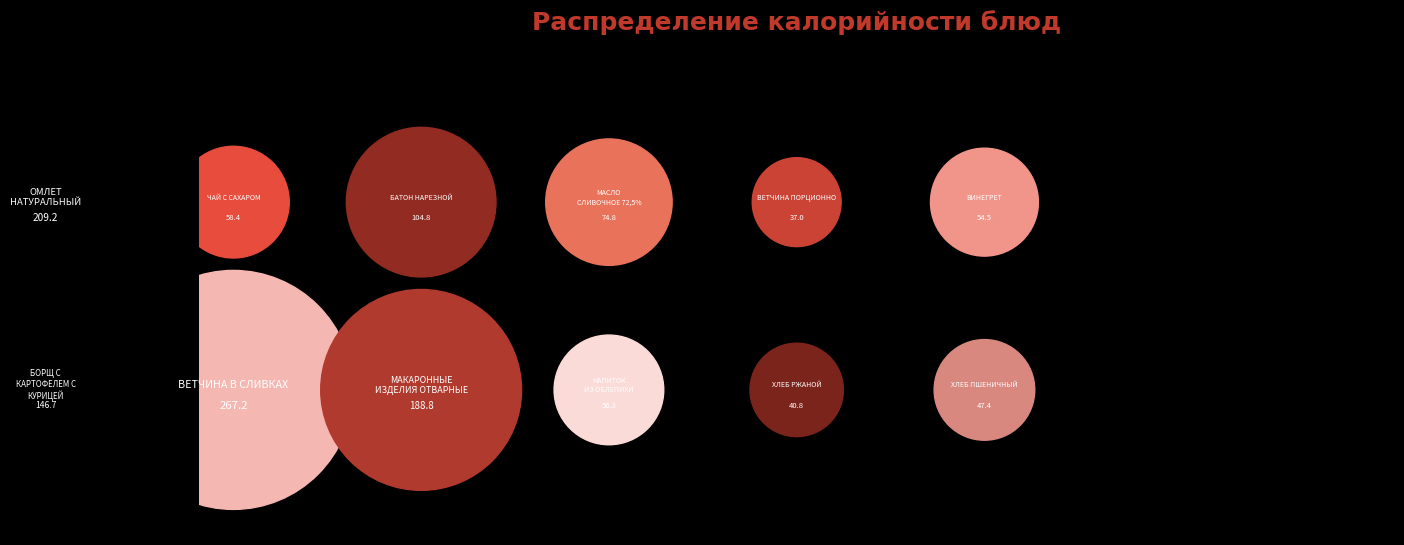

What percentage is the МАКАРОННЫЕ ИЗДЕЛИЯ ОТВАРНЫЕ slice, to the nearest percent?

15%